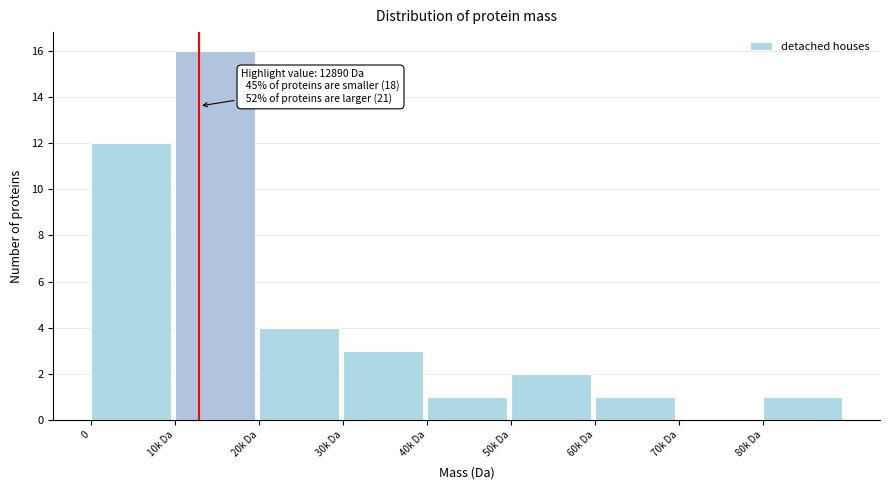

Reading left to right, transcribe all the data shown in this chart.

0=12	10k Da=16	20k Da=4	30k Da=3	40k Da=1	50k Da=2	60k Da=1	70k Da=0	80k Da=1